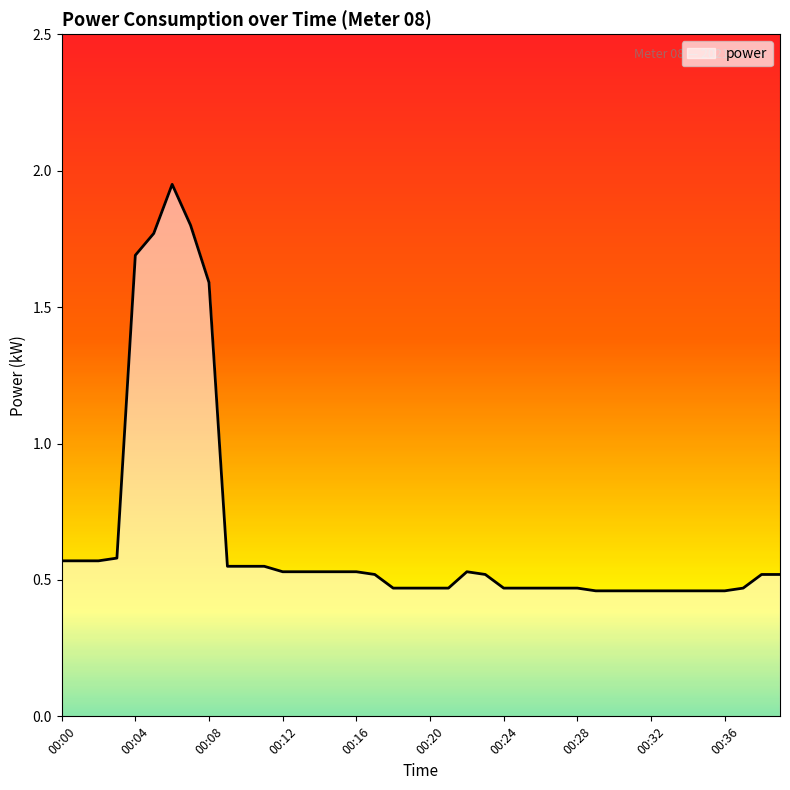

What is the difference between the maximum and minimum values?

1.5